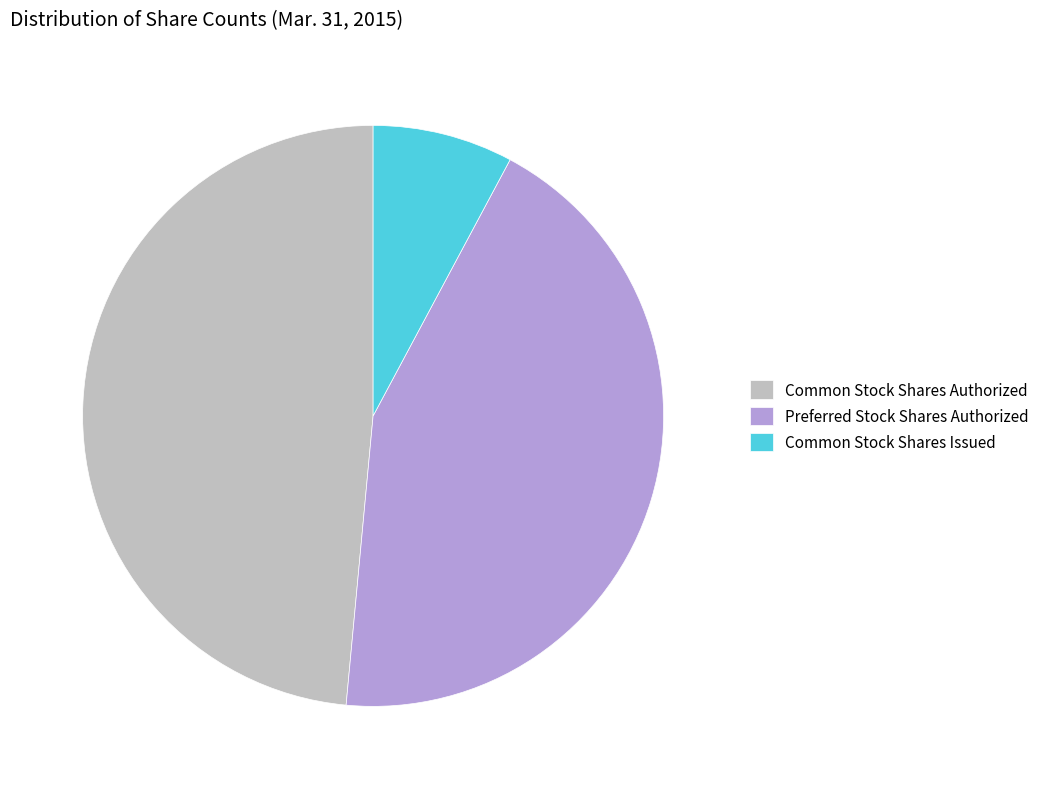

How many slices are in this pie chart?

3